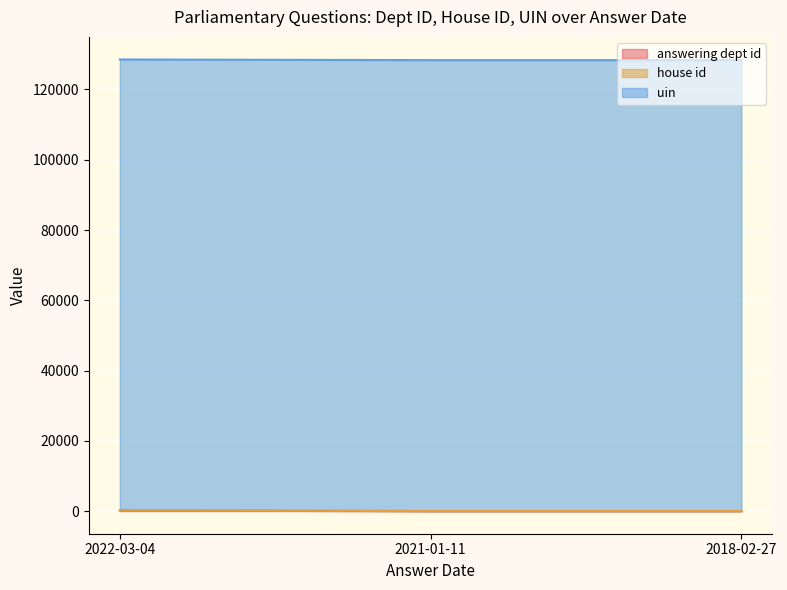

Which series has the largest total across all categories?

uin